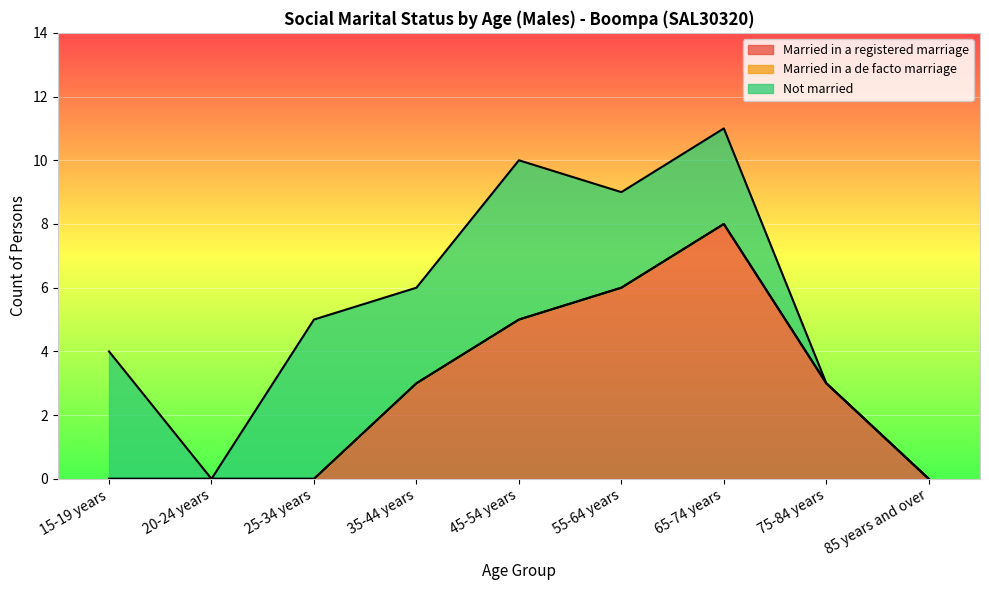

True or false: Married in a registered marriage has more than 1 points higher than both neighbors.

False